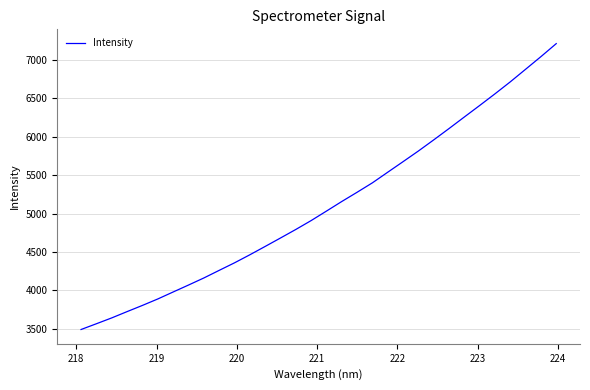

What is the minimum value shown in the chart?

3492.4